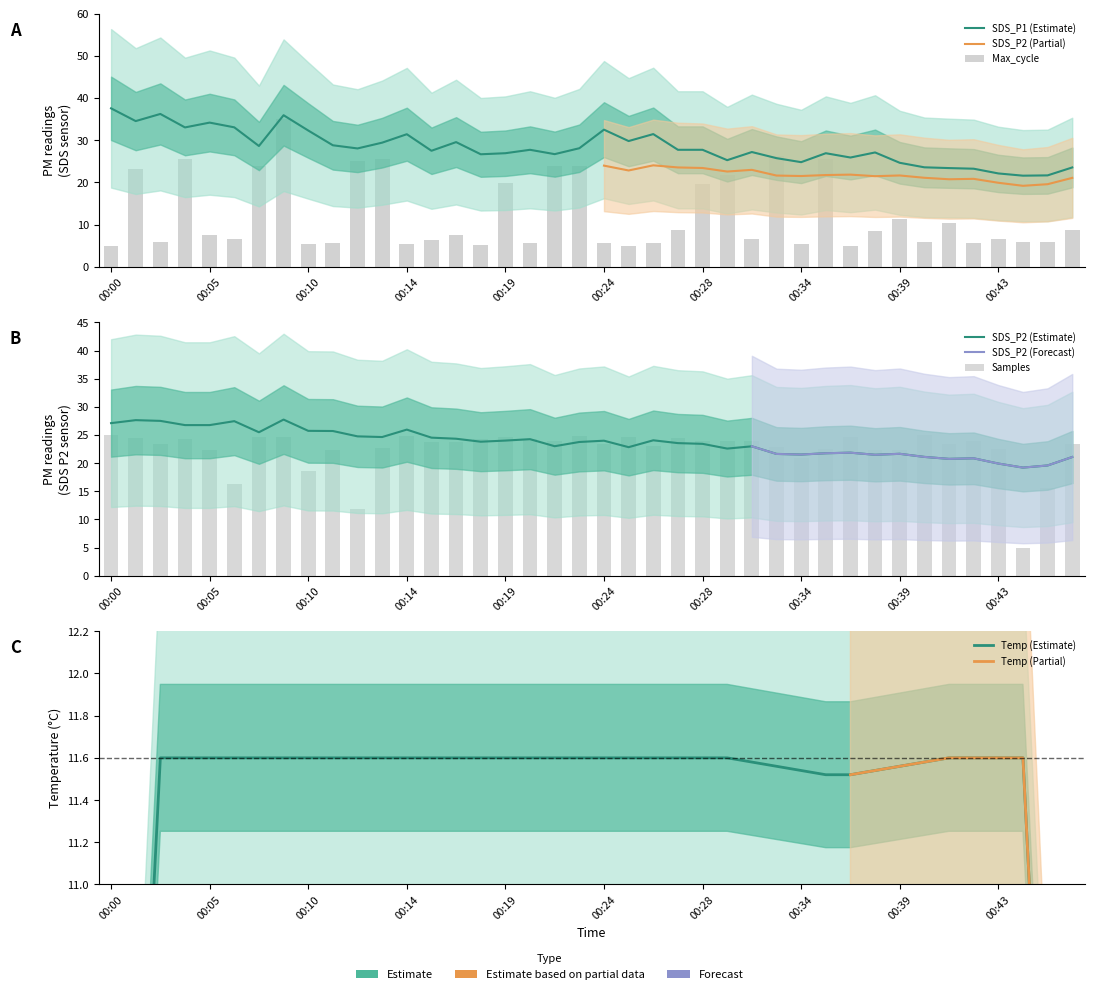

What is the average value of the SDS_P1 series?

28.3